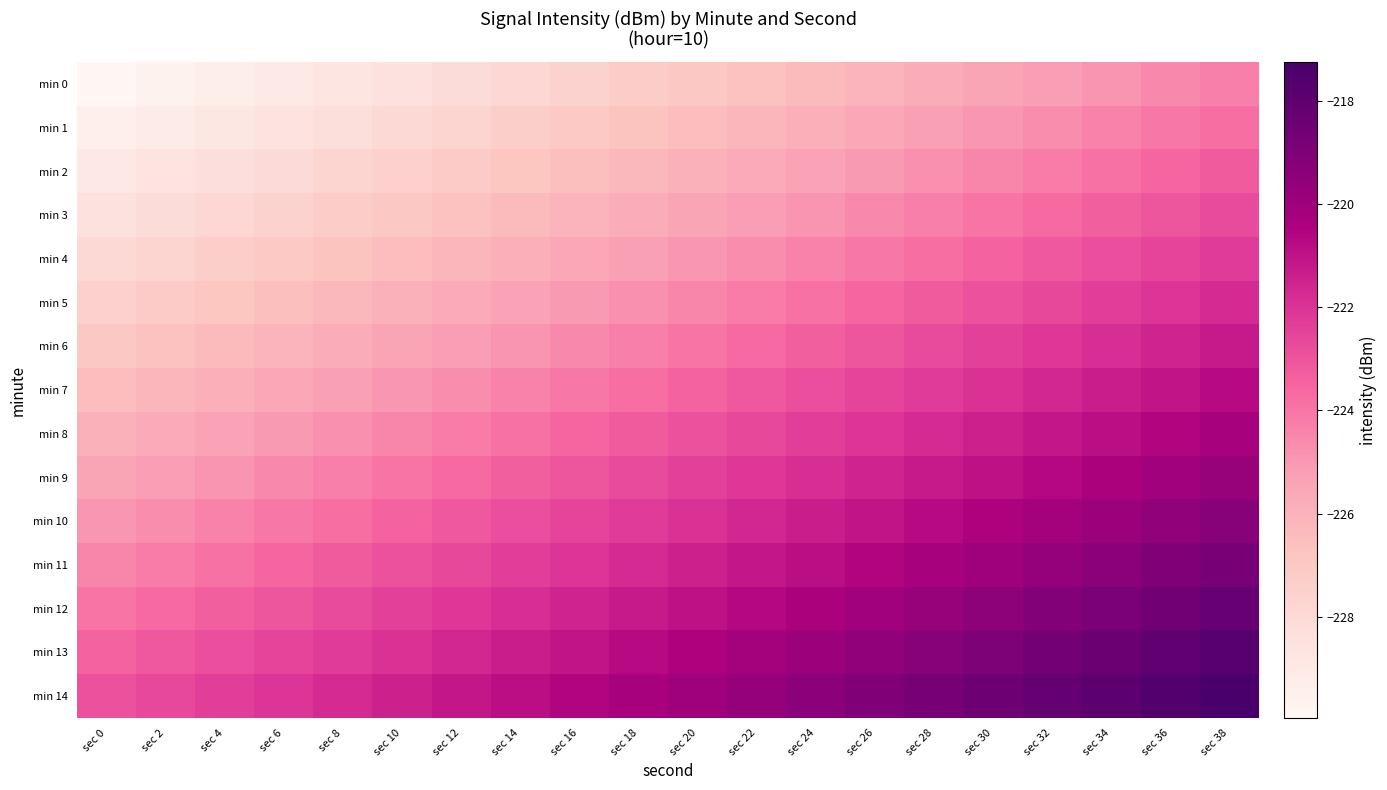

What is the total value across all series at sec 28?

-3333.9